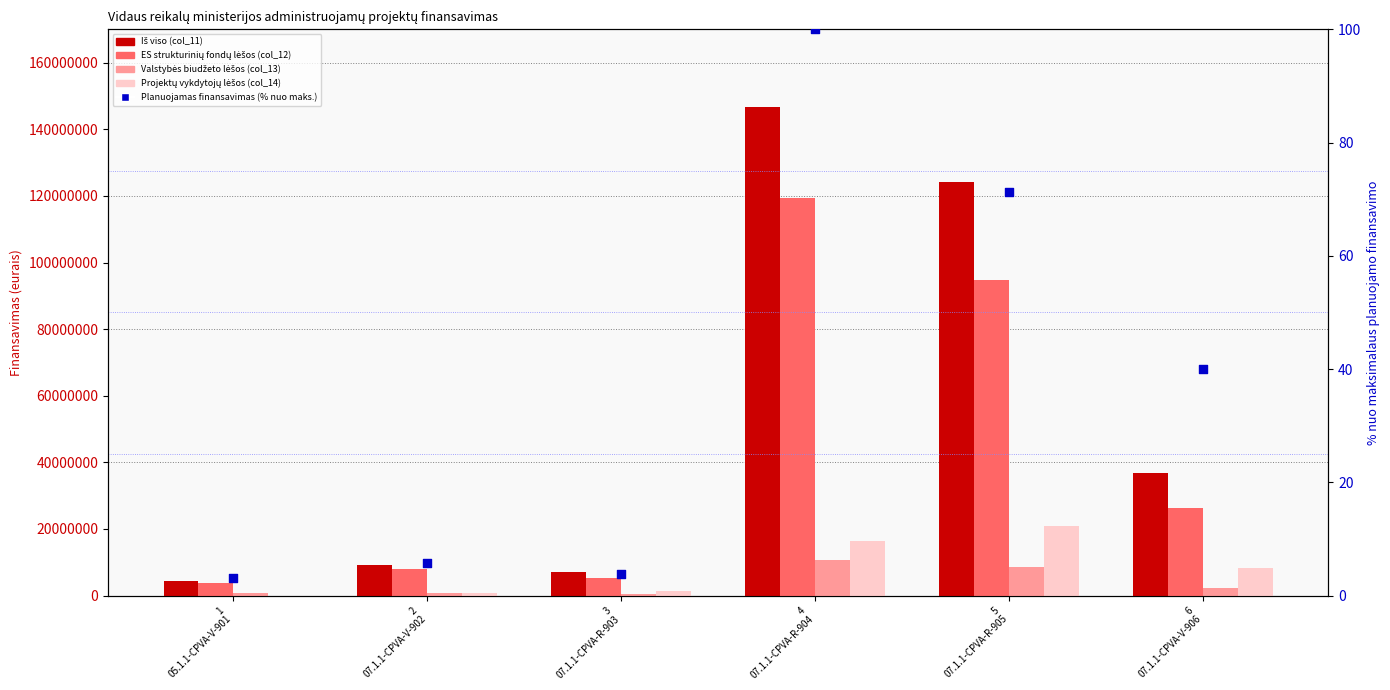

At which category is the sum across all series the highest?

4
07.1.1-CPVA-R-904